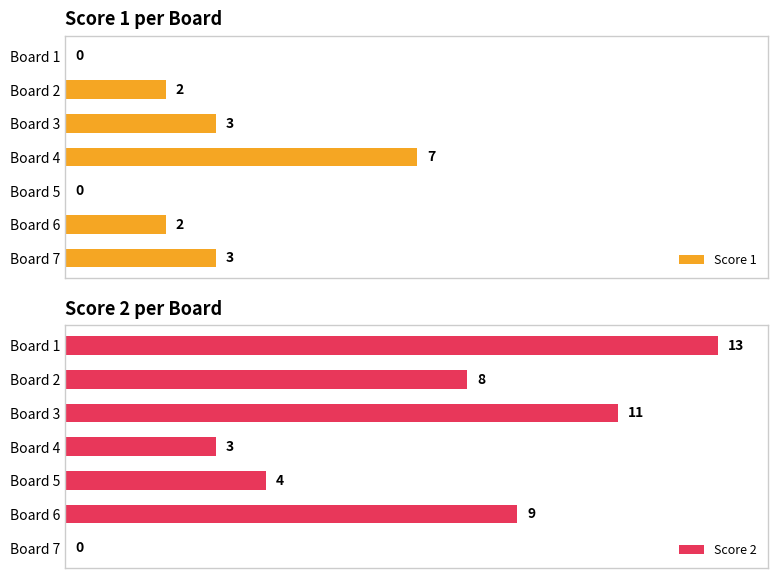

What is the sum of all Score 1 values?

17